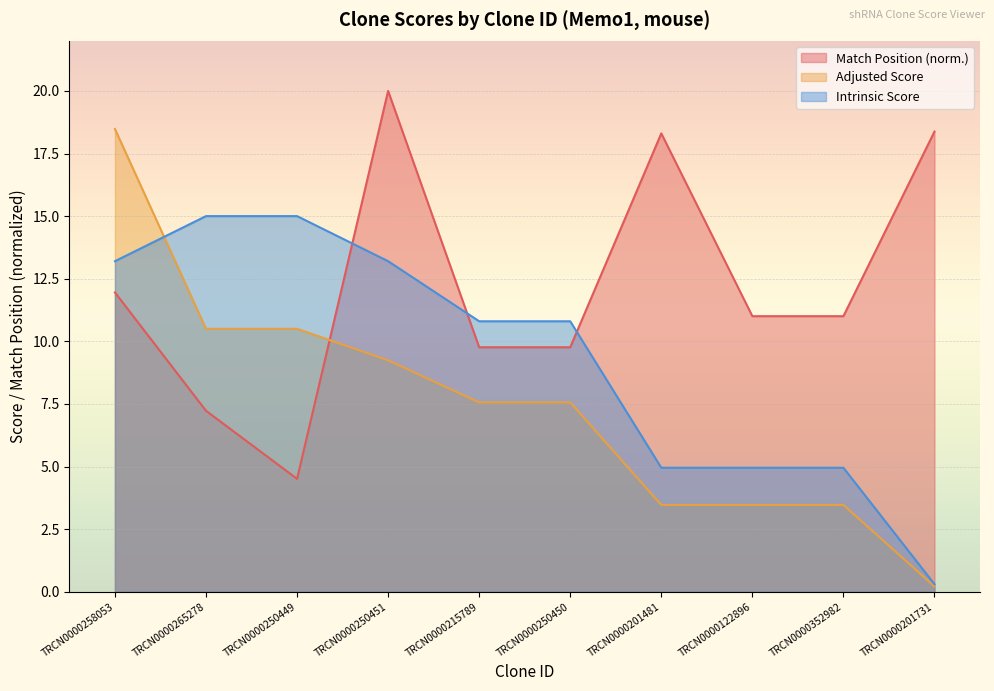

Which series has the largest total across all categories?

Match Position (norm.)